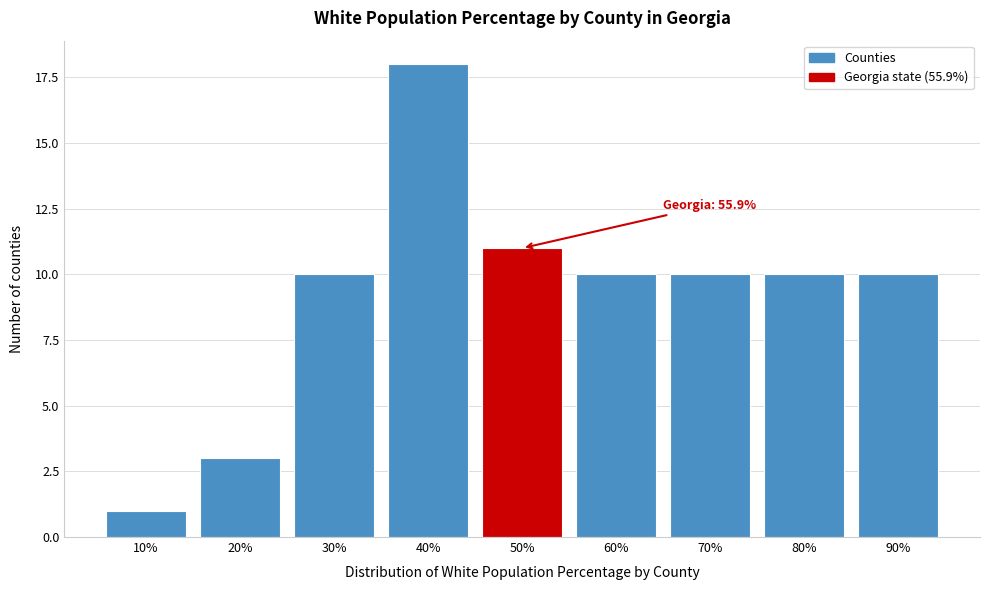

Reading left to right, what are all the values shown in this chart?

10%=1	20%=3	30%=10	40%=18	50%=11	60%=10	70%=10	80%=10	90%=10